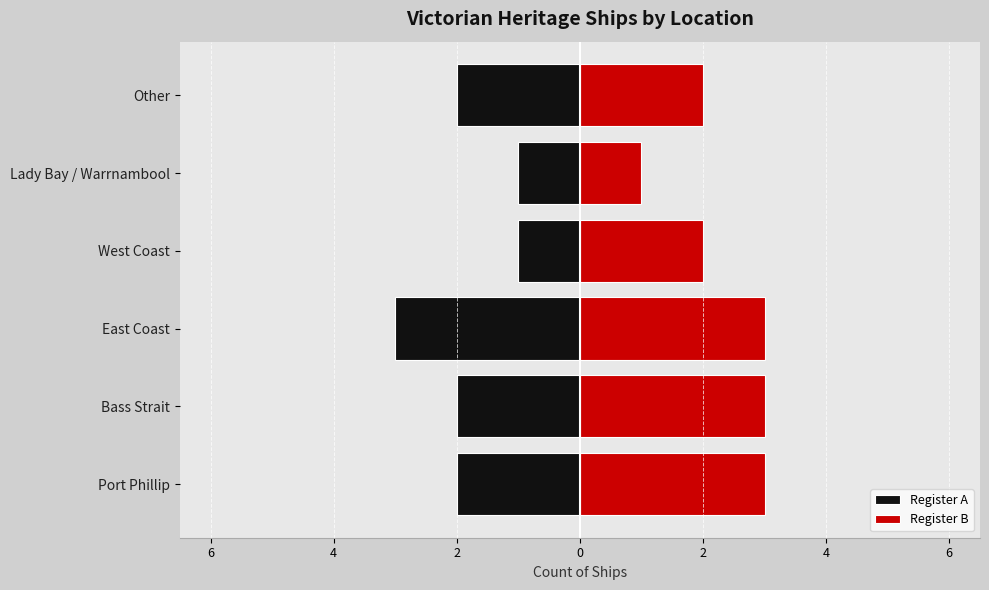

The Register A series shows -1 at Lady Bay / Warrnambool. True or false?

False